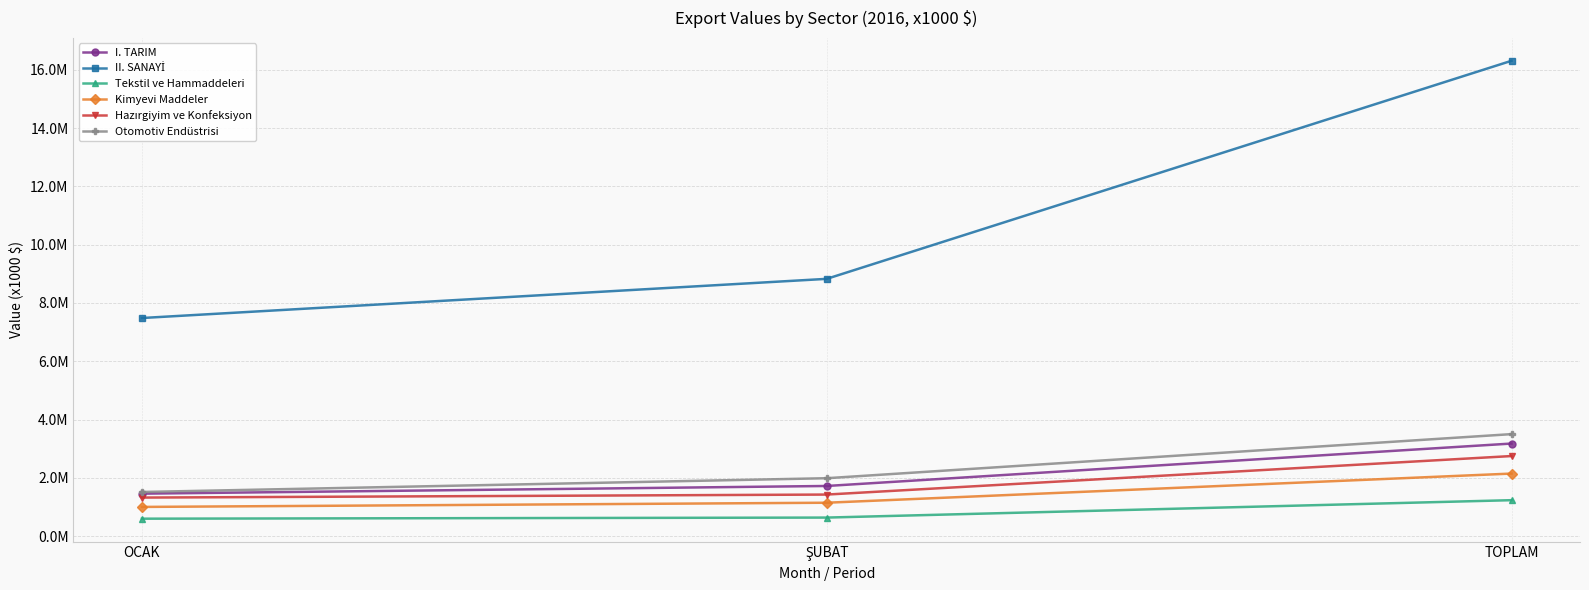

What is the difference between the highest and lowest values at TOPLAM?

15077338.4